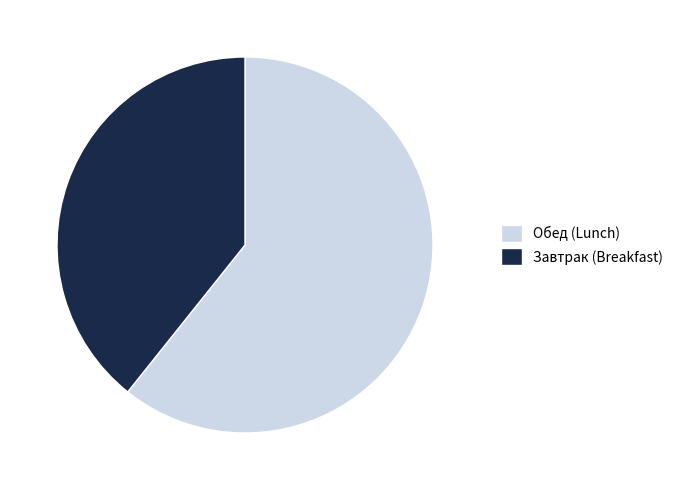

Which has a higher value, Обед (Lunch) or Завтрак (Breakfast)?

Обед (Lunch)